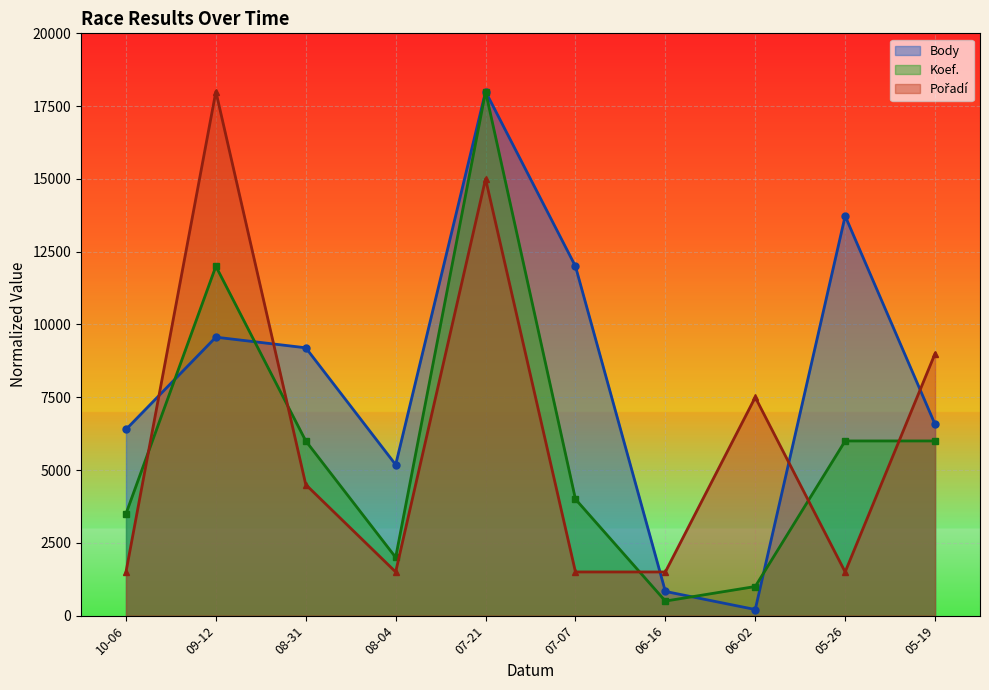

True or false: Koef. has more than 2 interior local peaks.

False